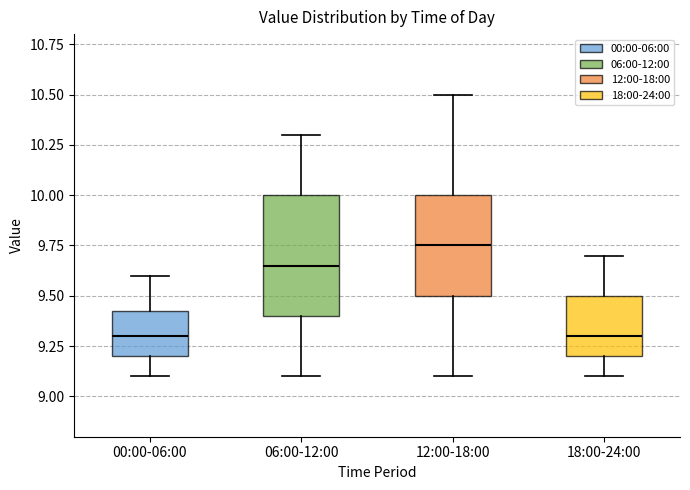

Reading left to right, read every box against the y-axis: the position of its median line, the range the box covers, and the ends of its whiskers. The values are not printed on the chart, so give them approximately, as read against the axis.

00:00-06:00: median 9.30, box 9.20 to 9.45, whiskers 9.10 to 9.60
06:00-12:00: median 9.65, box 9.40 to 10.00, whiskers 9.10 to 10.30
12:00-18:00: median 9.75, box 9.50 to 10.00, whiskers 9.10 to 10.50
18:00-24:00: median 9.30, box 9.20 to 9.50, whiskers 9.10 to 9.70